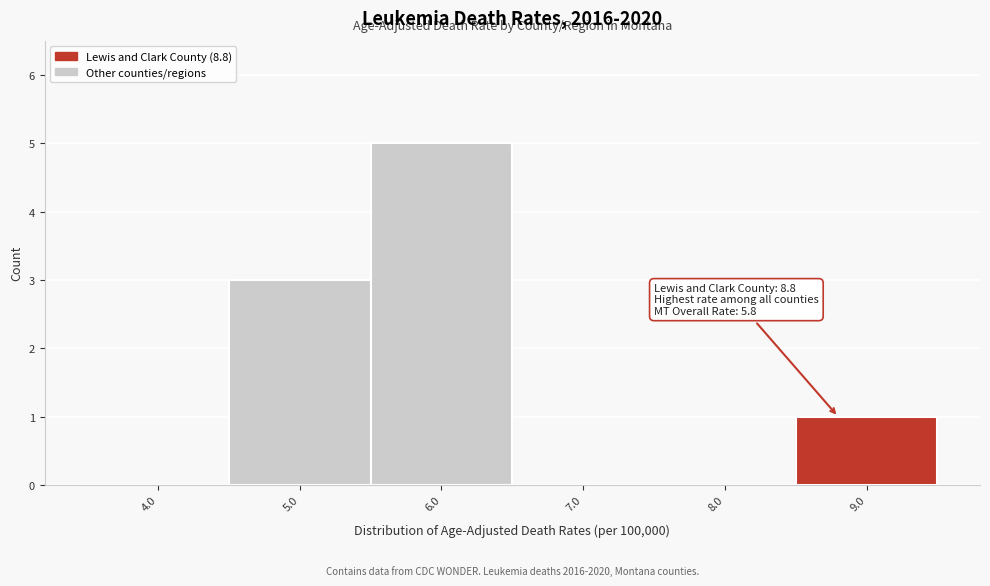

Which range on the x-axis has the tallest bar?

5.5 to 6.5